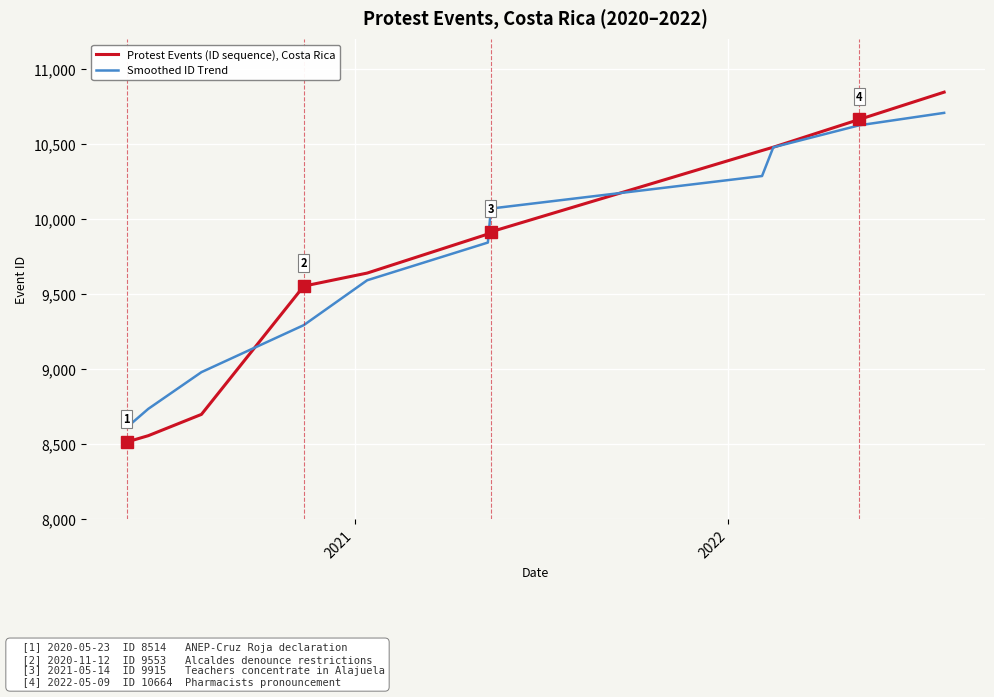

Rank the series by their maximum value, from lowest to highest.

Smoothed ID Trend, Protest Events (ID sequence), Costa Rica